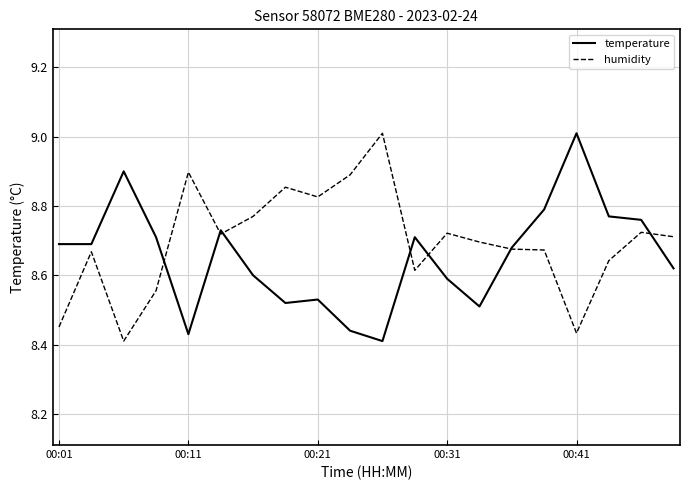

Which series has the largest range (max minus min)?

temperature